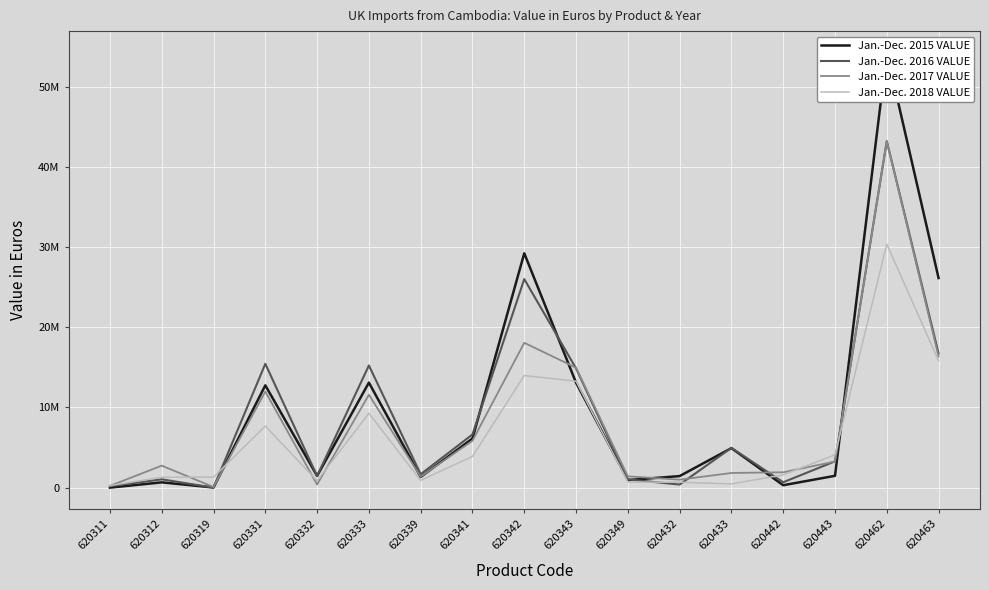

What is the value of the Jan.-Dec. 2016 VALUE point at the 14th from the left?

670647